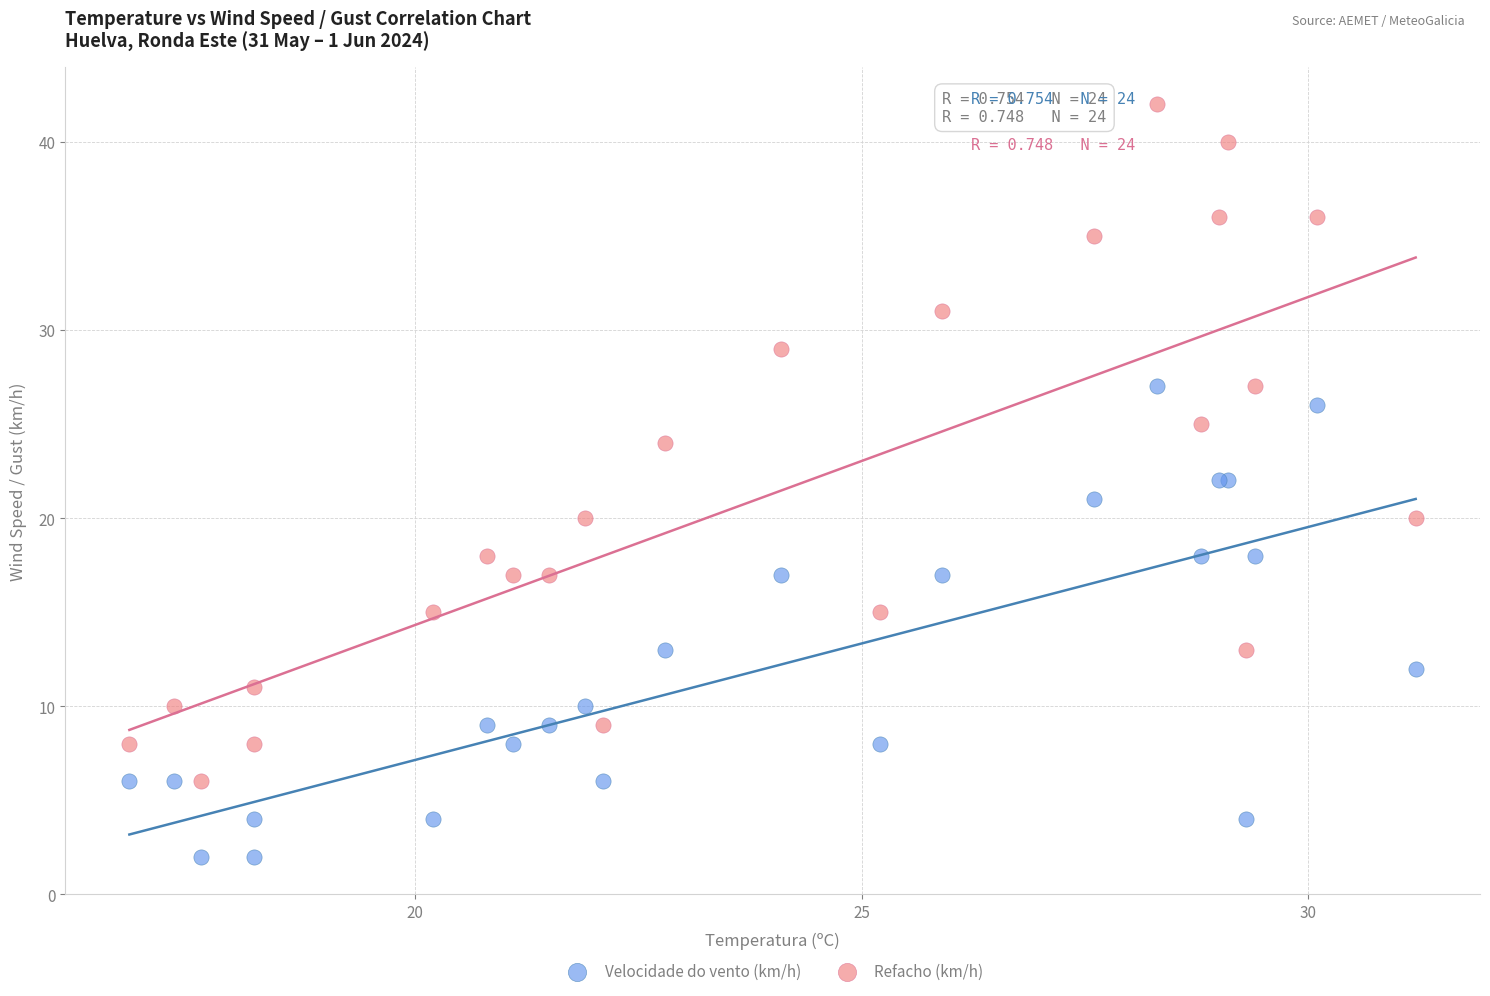

Which series reaches the minimum Y coordinate?

Velocidade do vento (km/h)